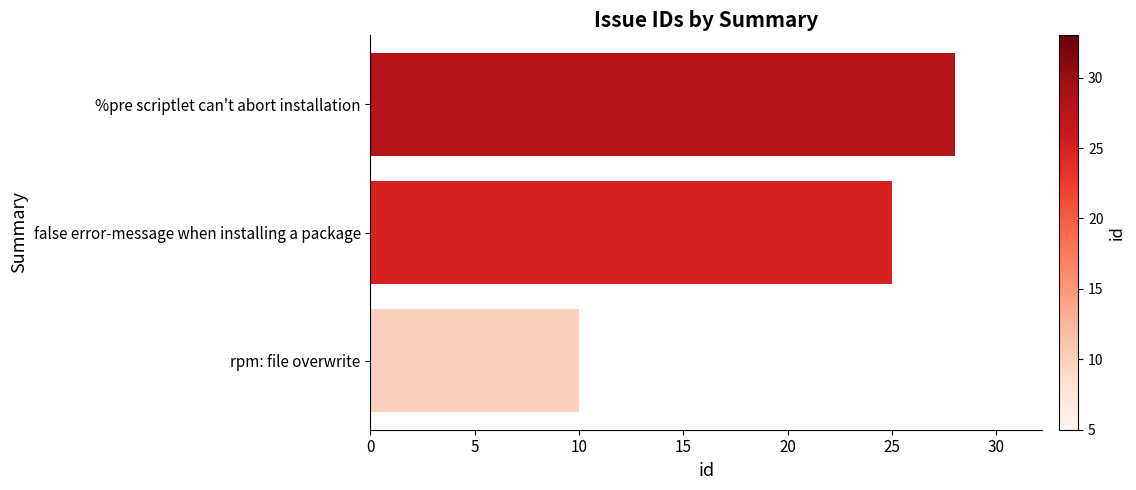

Reading bottom to top, list all the values displayed in this chart.

rpm: file overwrite=10	false error-message when installing a package=25	%pre scriptlet can't abort installation=28